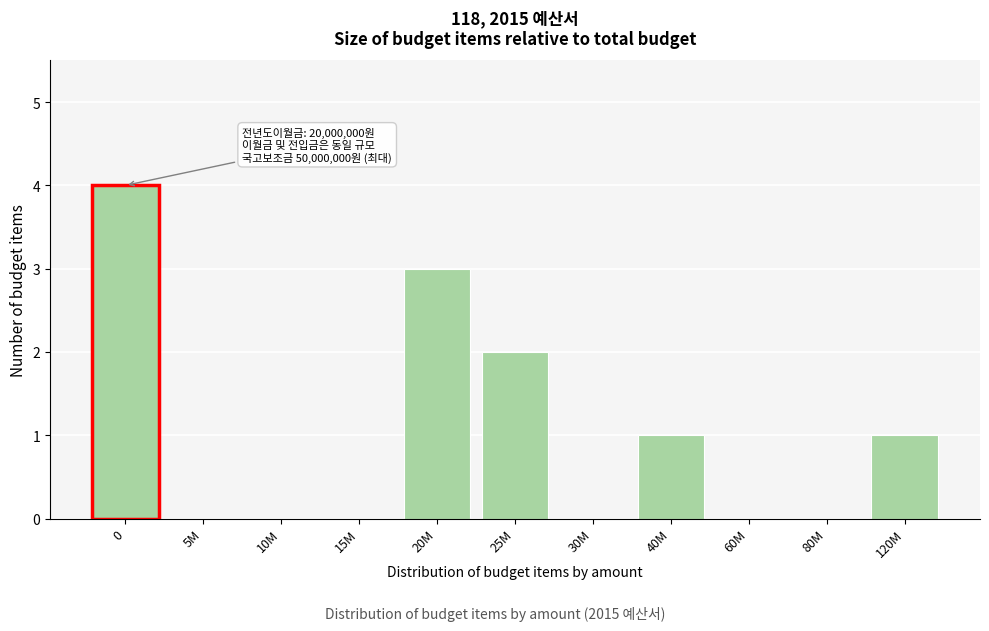

Reading left to right, what are all the values shown in this chart?

0=4	5M=0	10M=0	15M=0	20M=3	25M=2	30M=0	40M=1	60M=0	80M=0	120M=1